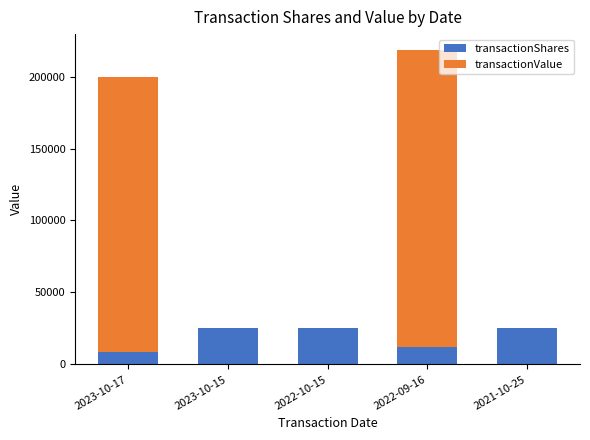

The value of transactionShares at 2021-10-25 is 25000. True or false?

True